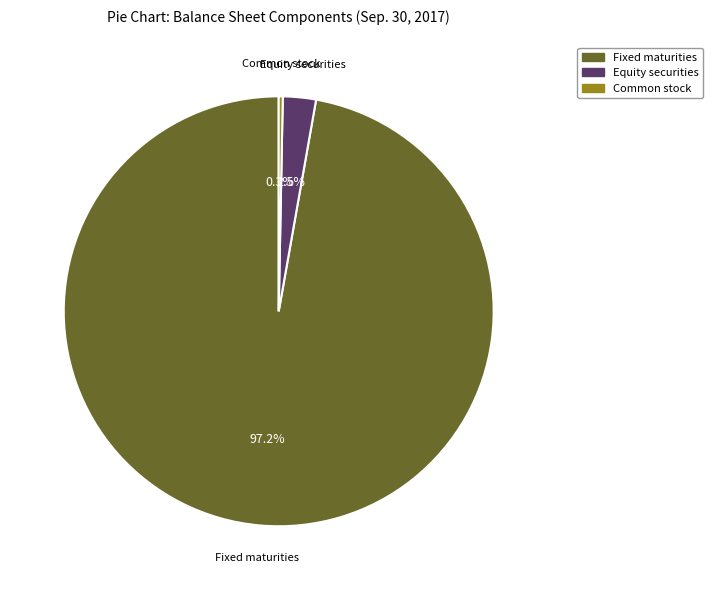

Does any single category account for the majority?

Yes